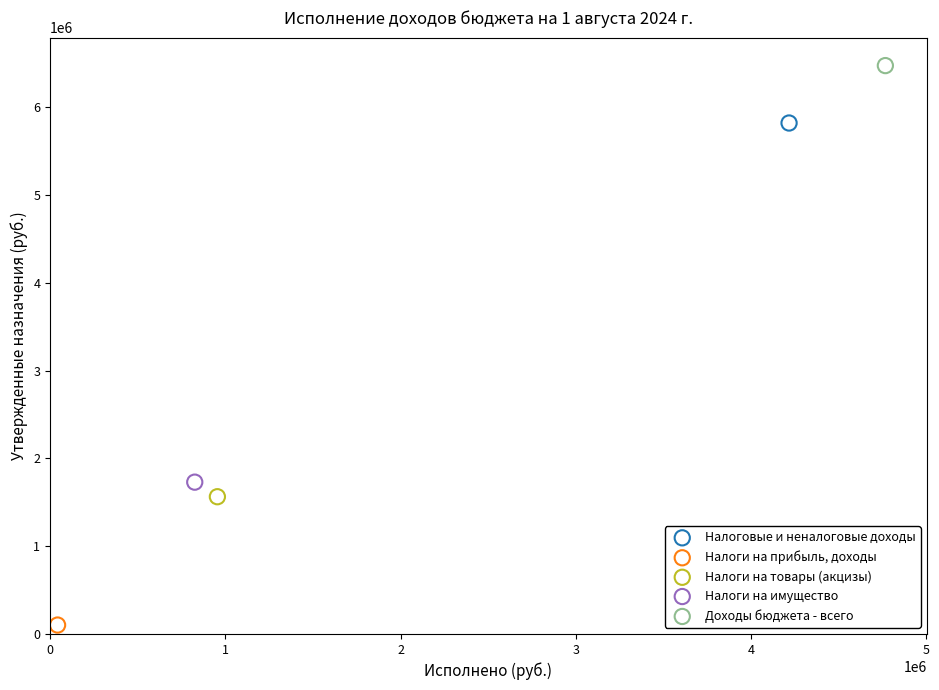

Which series contains the highest Y value?

Доходы бюджета - всего